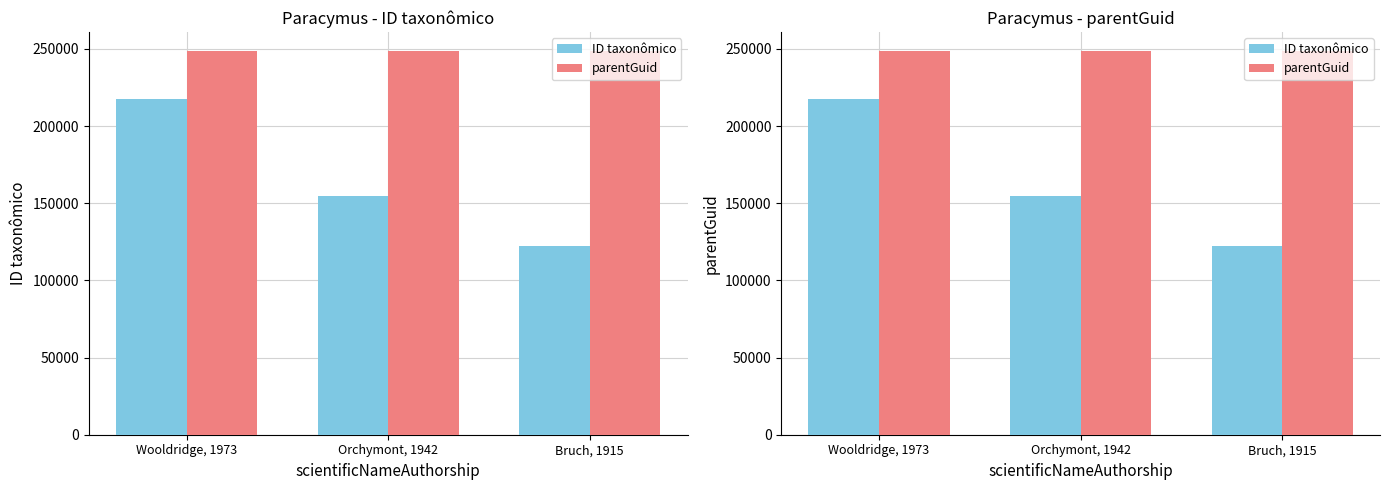

What is the difference between the highest and lowest values at Wooldridge, 1973?

31058